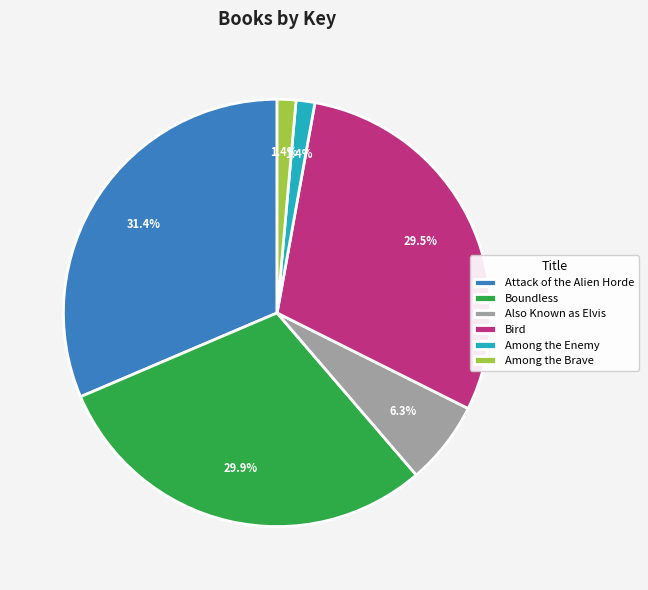

To the nearest percent, what percentage of the pie is Boundless?

30%